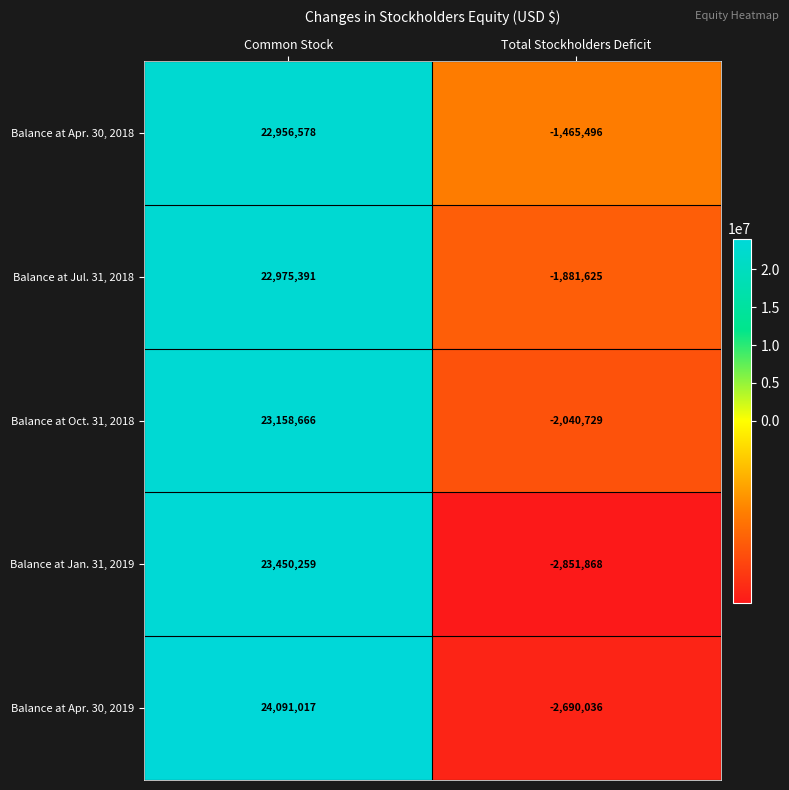

At Common Stock, list the series in order from smallest to largest.

Balance at Apr. 30, 2018, Balance at Jul. 31, 2018, Balance at Oct. 31, 2018, Balance at Jan. 31, 2019, Balance at Apr. 30, 2019